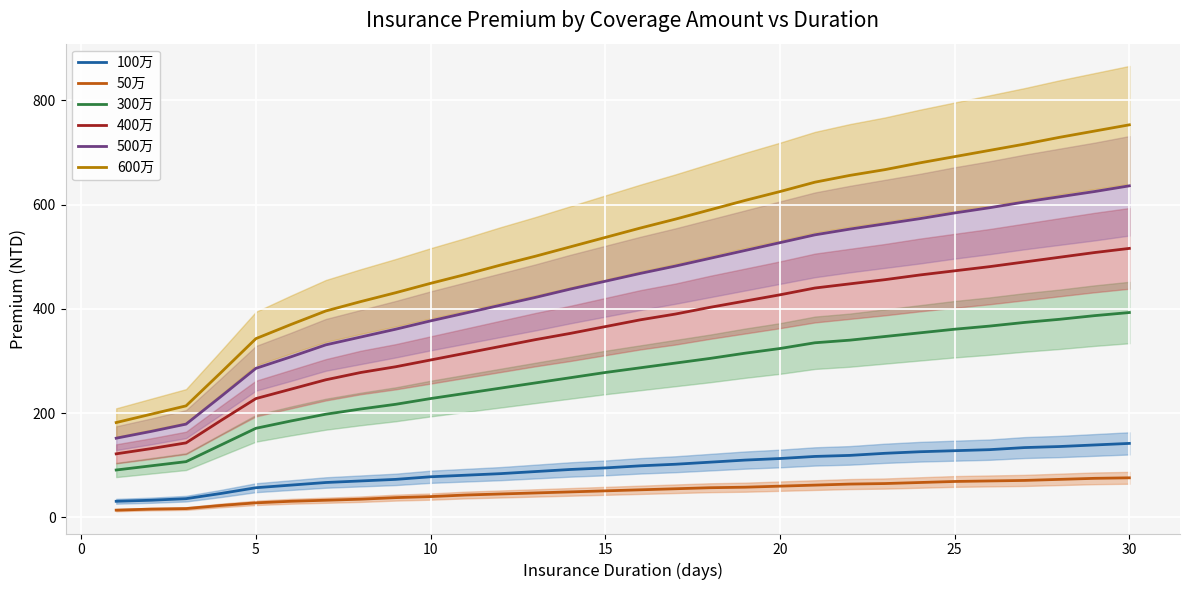

Reading left to right, list all the values displayed in this chart.

100万: 31	33	36	46	57	62	67	70	73	78	81	84	88	92	95	99	102	106	110	113	117	119	123	126	128	130	134	136	139	142
50万: 14	16	17	23	28	31	33	35	38	40	43	45	47	49	51	53	55	57	58	60	62	64	65	67	69	70	71	73	75	76
300万: 91	99	107	139	171	185	198	208	217	228	238	248	258	268	278	287	296	305	315	324	335	340	347	354	361	367	374	380	387	393
400万: 122	132	143	186	228	246	264	278	289	302	315	328	341	353	366	379	390	403	415	427	440	448	456	465	473	481	490	499	508	516
500万: 152	165	179	232	286	308	331	346	361	377	392	407	422	438	453	468	482	497	512	527	542	553	563	573	584	594	605	615	625	636
600万: 182	198	214	278	343	370	396	414	431	449	466	484	501	519	537	555	572	590	608	625	643	656	667	680	692	704	716	729	741	753